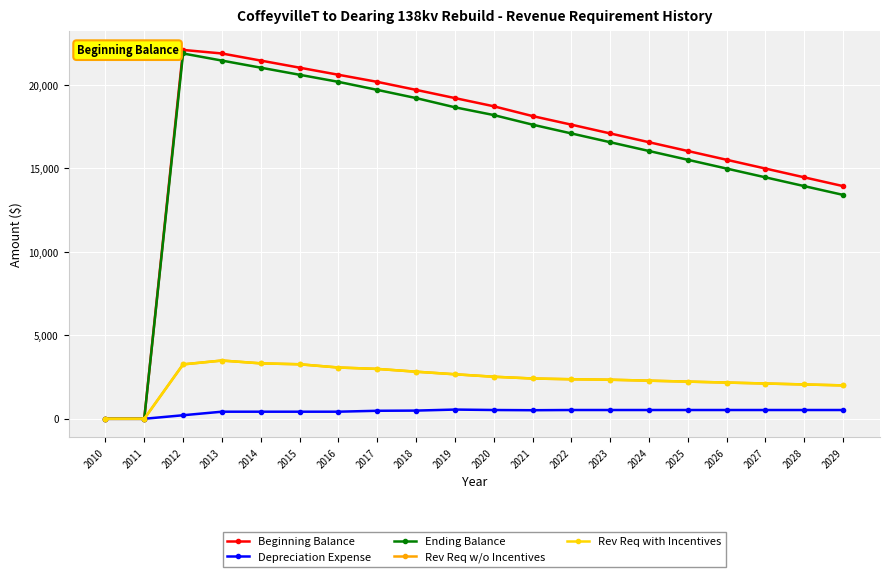

Rank the series at 2026 from lowest to highest value.

Depreciation Expense, Rev Req w/o Incentives, Rev Req with Incentives, Ending Balance, Beginning Balance